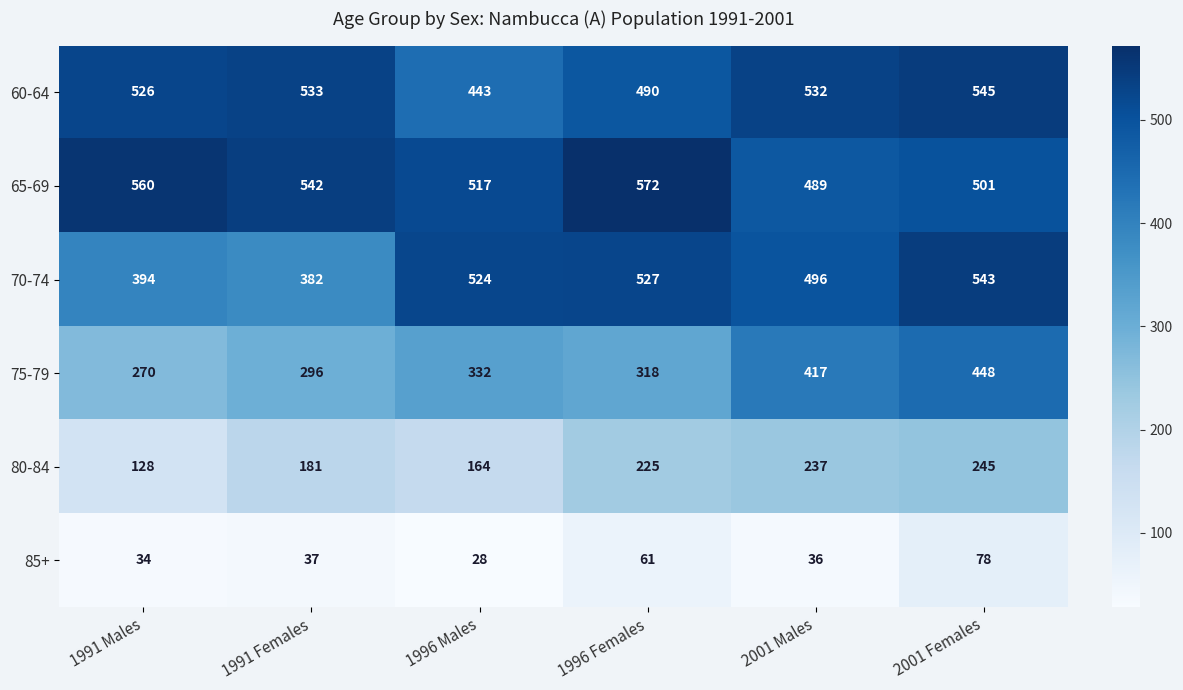

What is the sum of the 60-64 values at 2001 Males and 1996 Males?

975